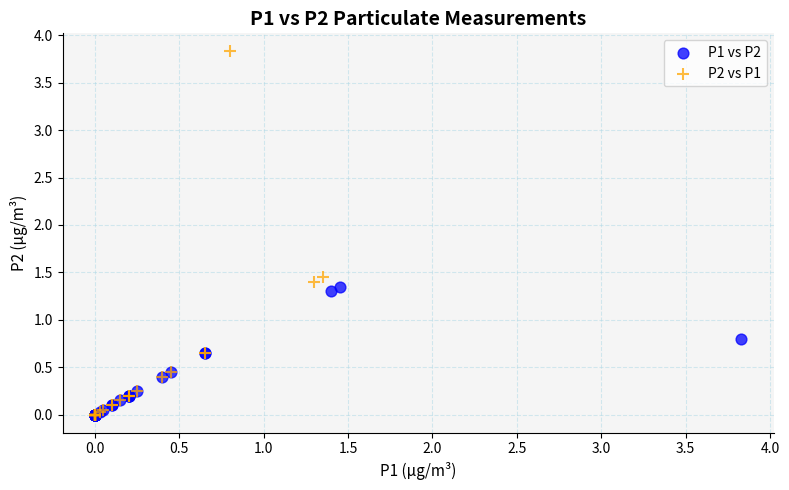

What are all the series names shown in the legend?

P1 vs P2, P2 vs P1